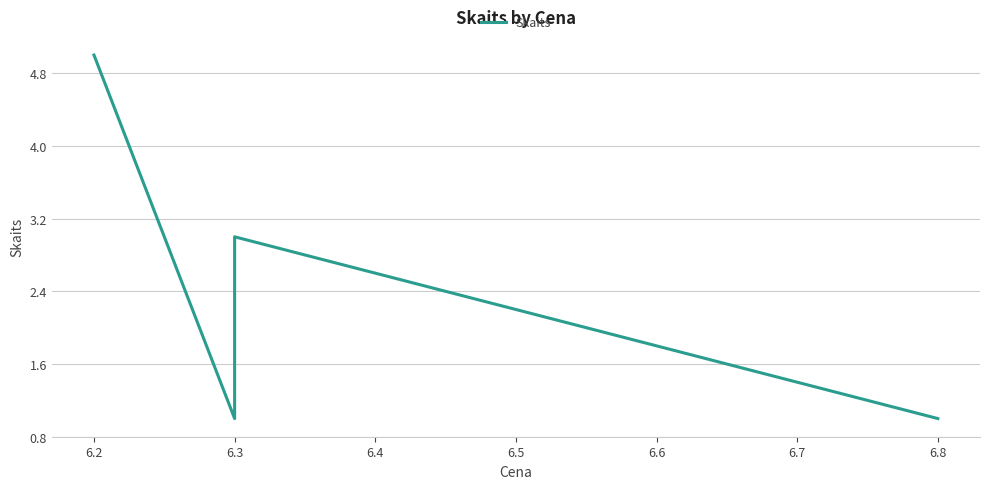

How many lines are shown in the chart?

1